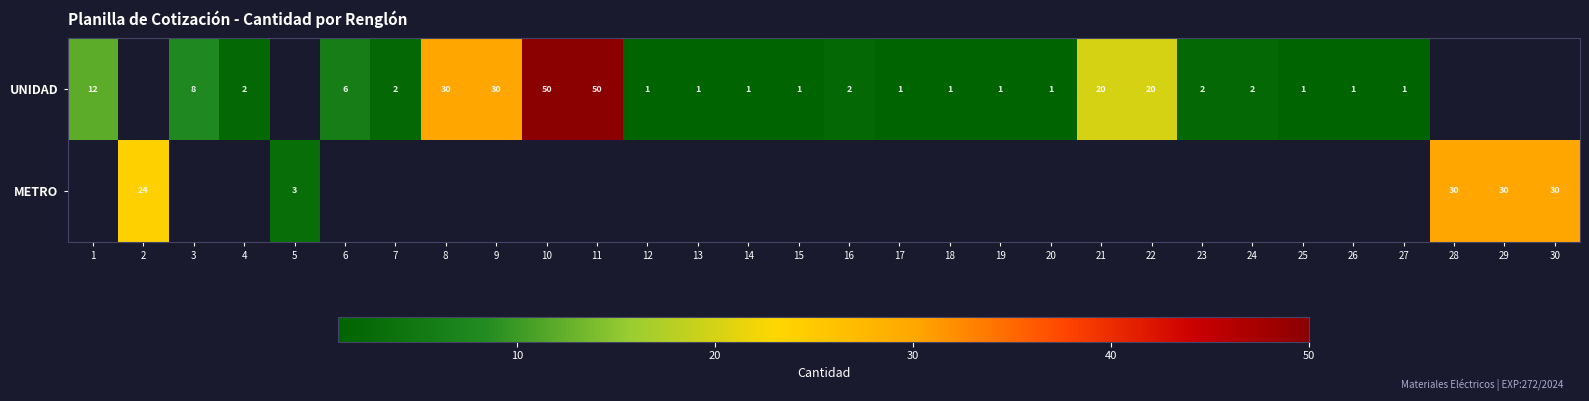

Between 24 and 30, which is larger?

30